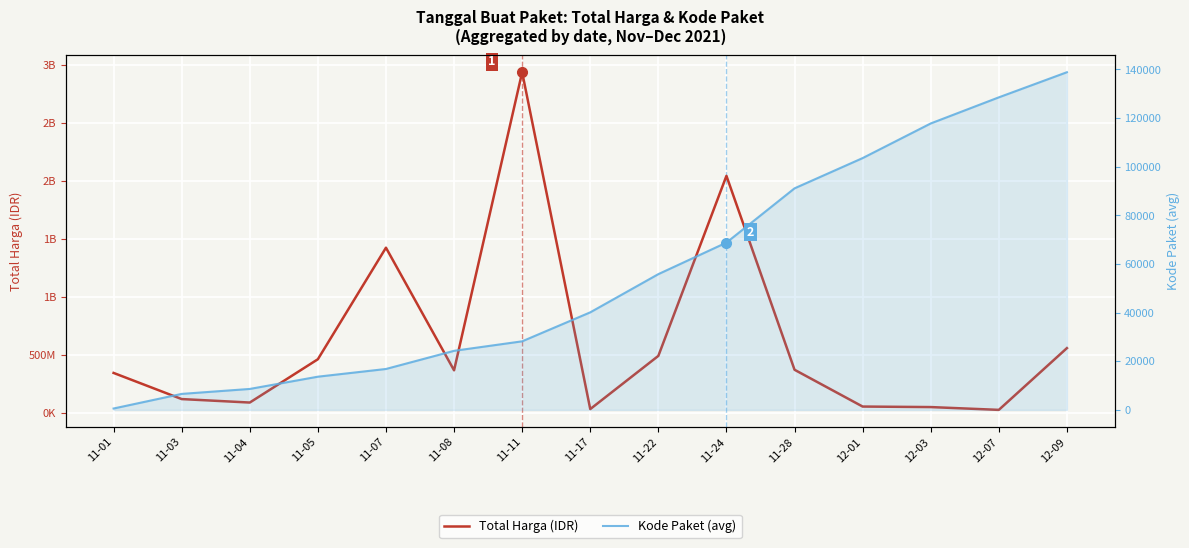

Between 11-07 and 12-01, which is larger?

11-07